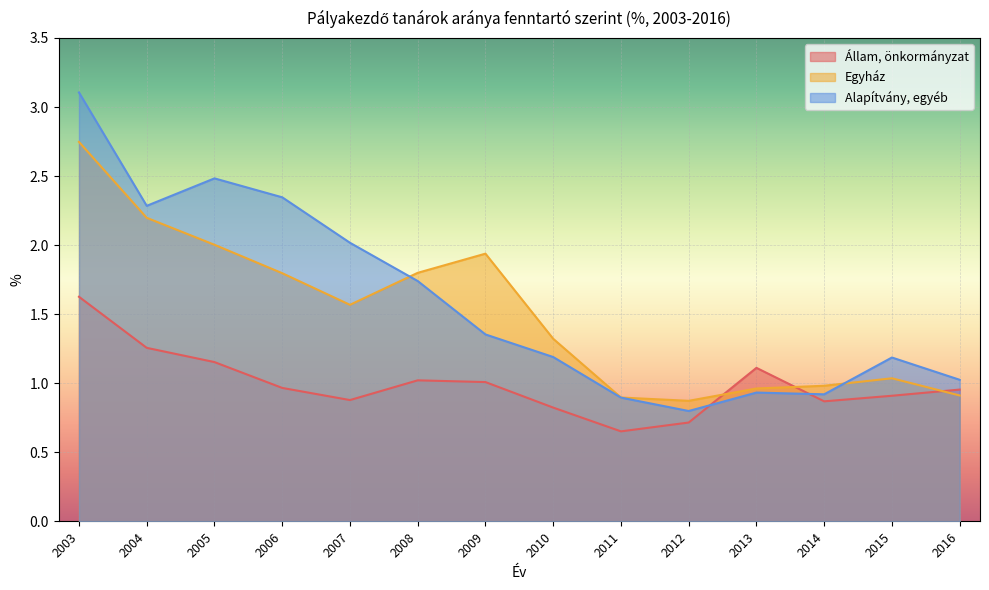

The Alapítvány, egyéb series shows 0.5 at 2011. True or false?

False